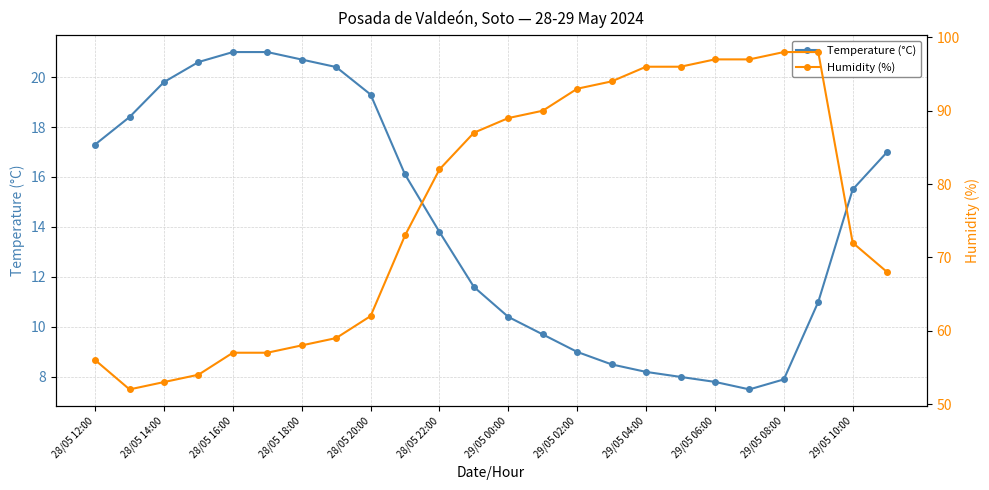

What is the sum of all Temperature (°C) values?

340.5